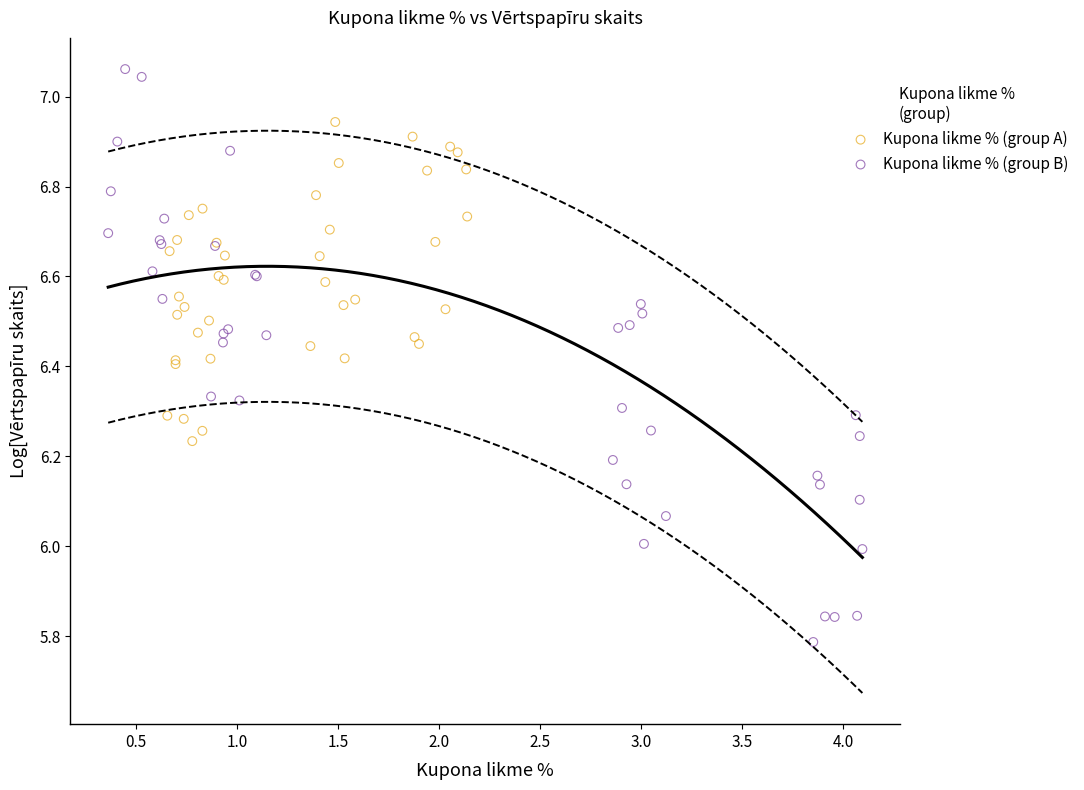

Which series contains the highest Y value?

Kupona likme % (group B)